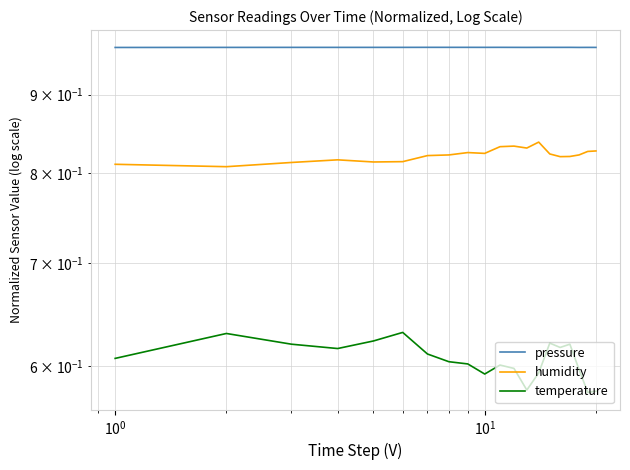

Does the chart have visible grid lines?

Yes